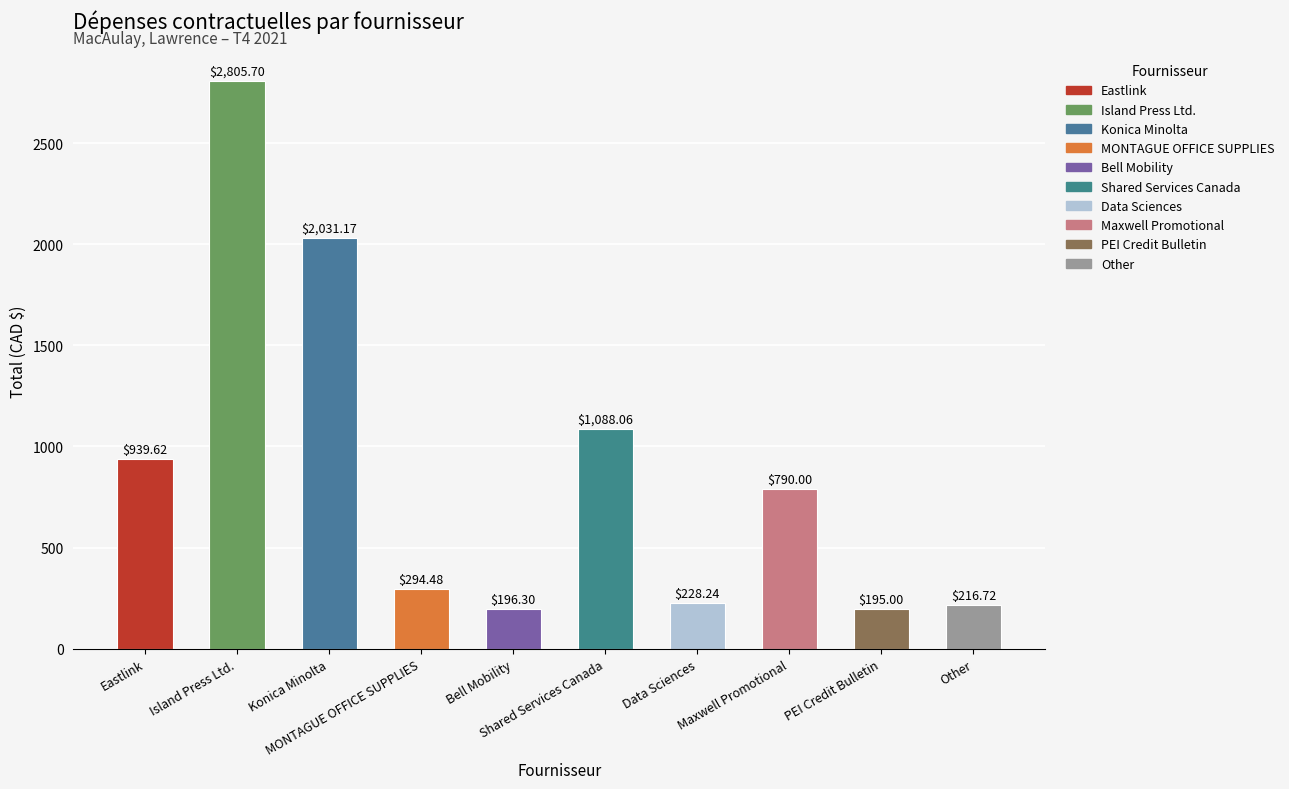

What is the average value?

878.5